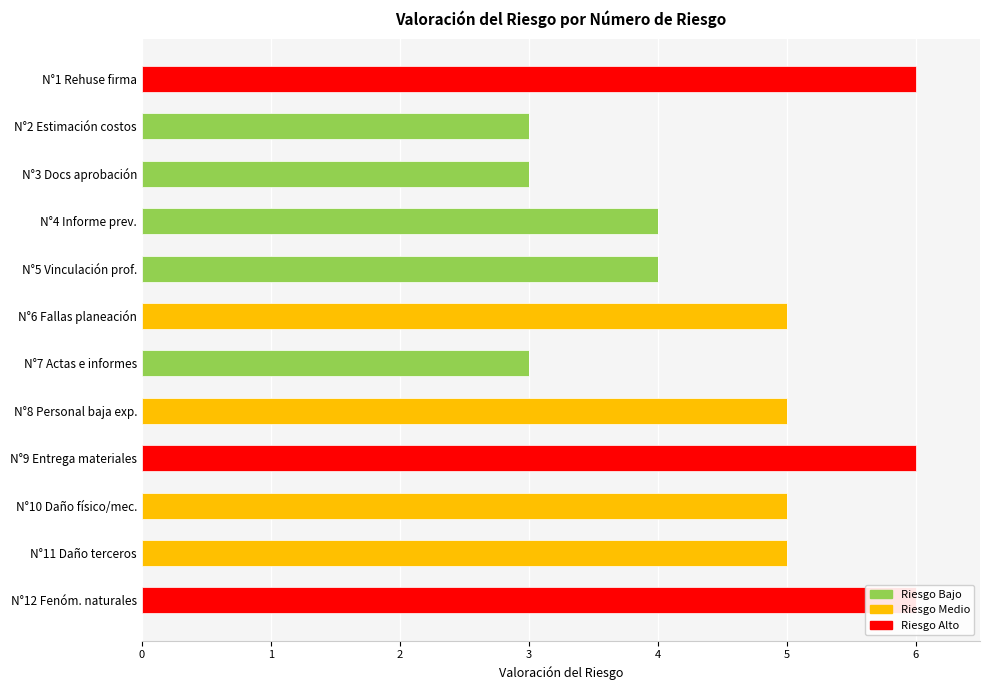

The value of Riesgo Bajo at N°11 Daño terceros is 0. True or false?

True